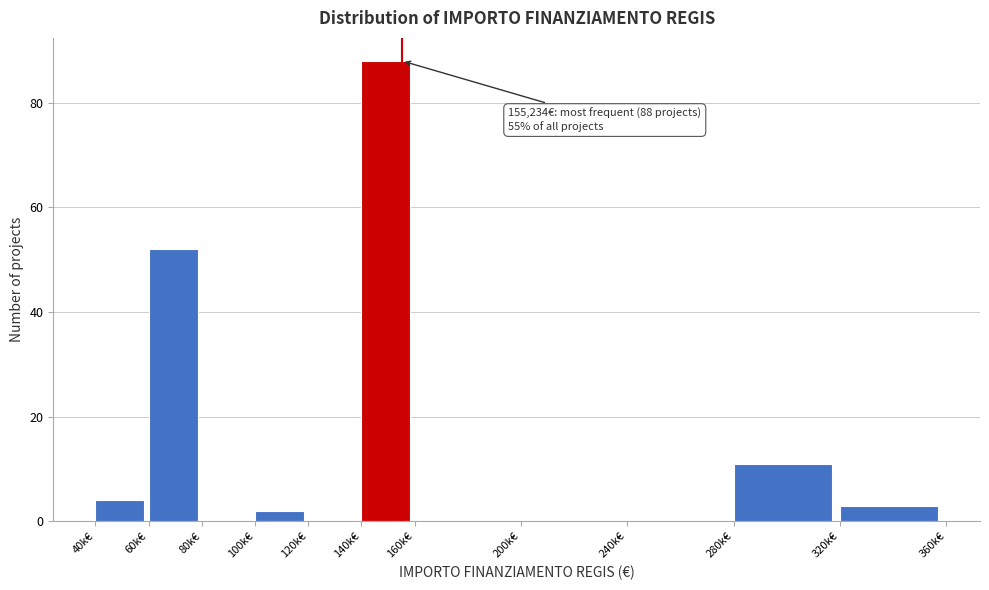

Reading left to right, extract all data points from this chart.

40k€=4	60k€=52	80k€=0	100k€=2	120k€=0	140k€=88	160k€=0	200k€=0	240k€=0	280k€=11	320k€=3